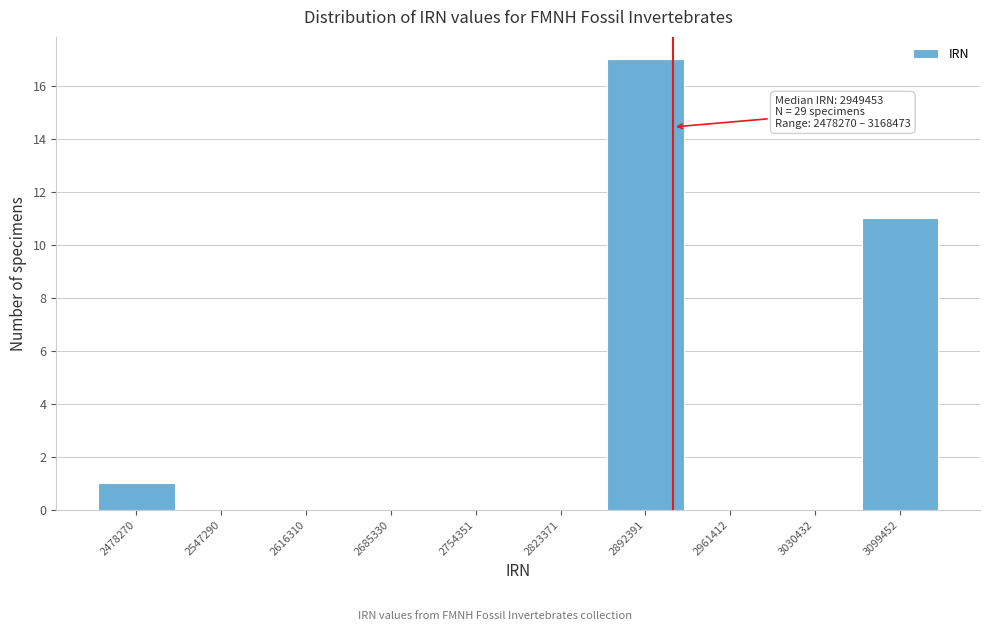

Reading right to left, what are all the values shown in this chart?

3099452=11	3030432=0	2961412=0	2892391=17	2823371=0	2754351=0	2685330=0	2616310=0	2547290=0	2478270=1